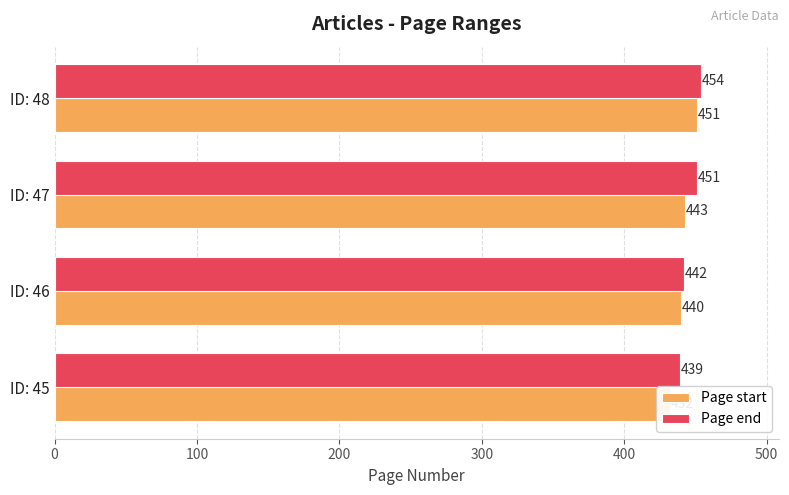

What is the minimum value shown in the chart?

432